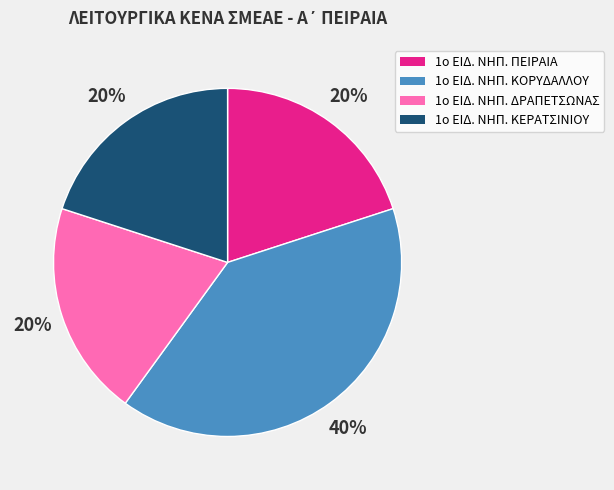

Does any single category account for the majority?

No